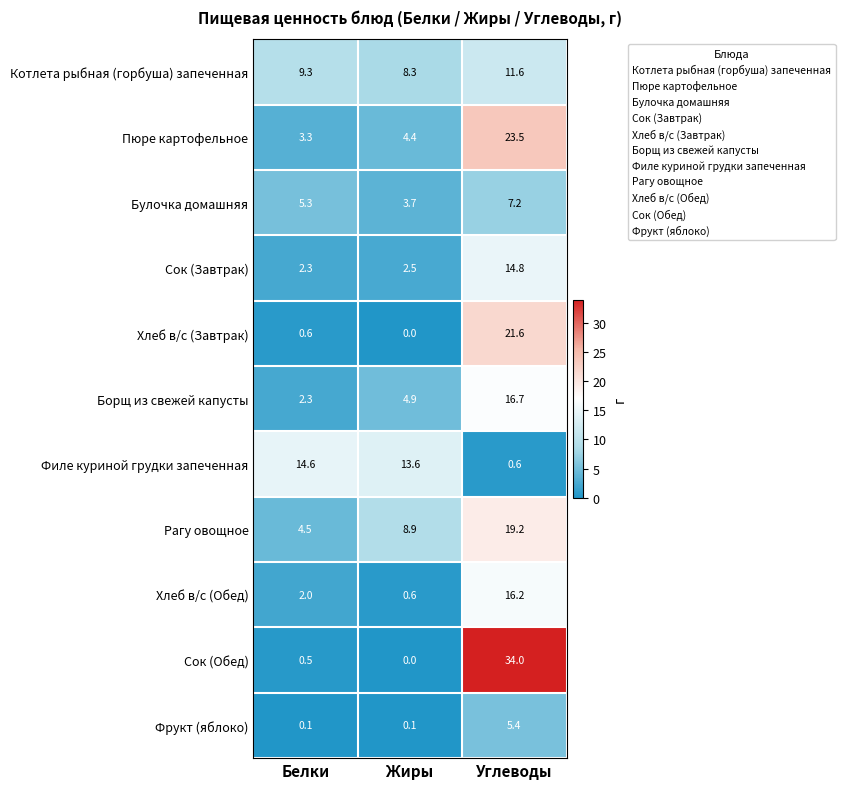

Where is Сок (Завтрак) nearest to the value 8?

Жиры